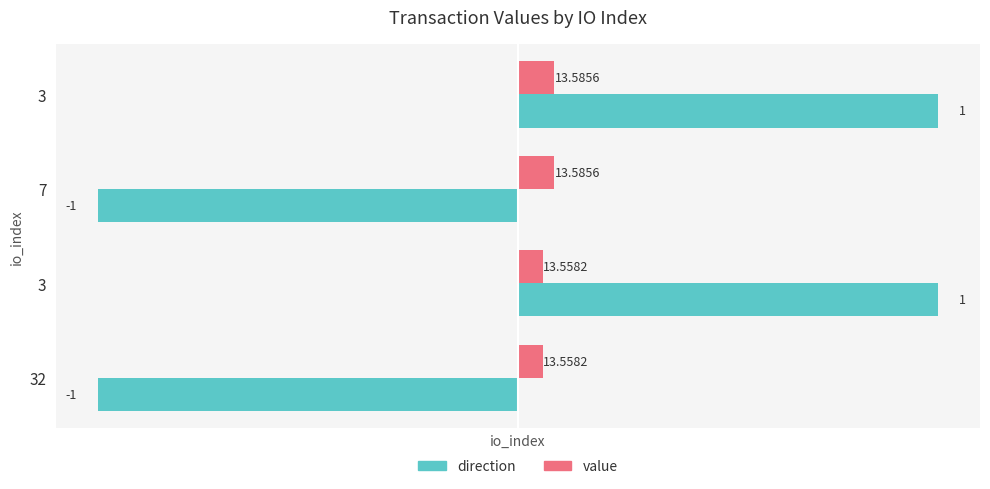

How many positive values does the direction series have?

2